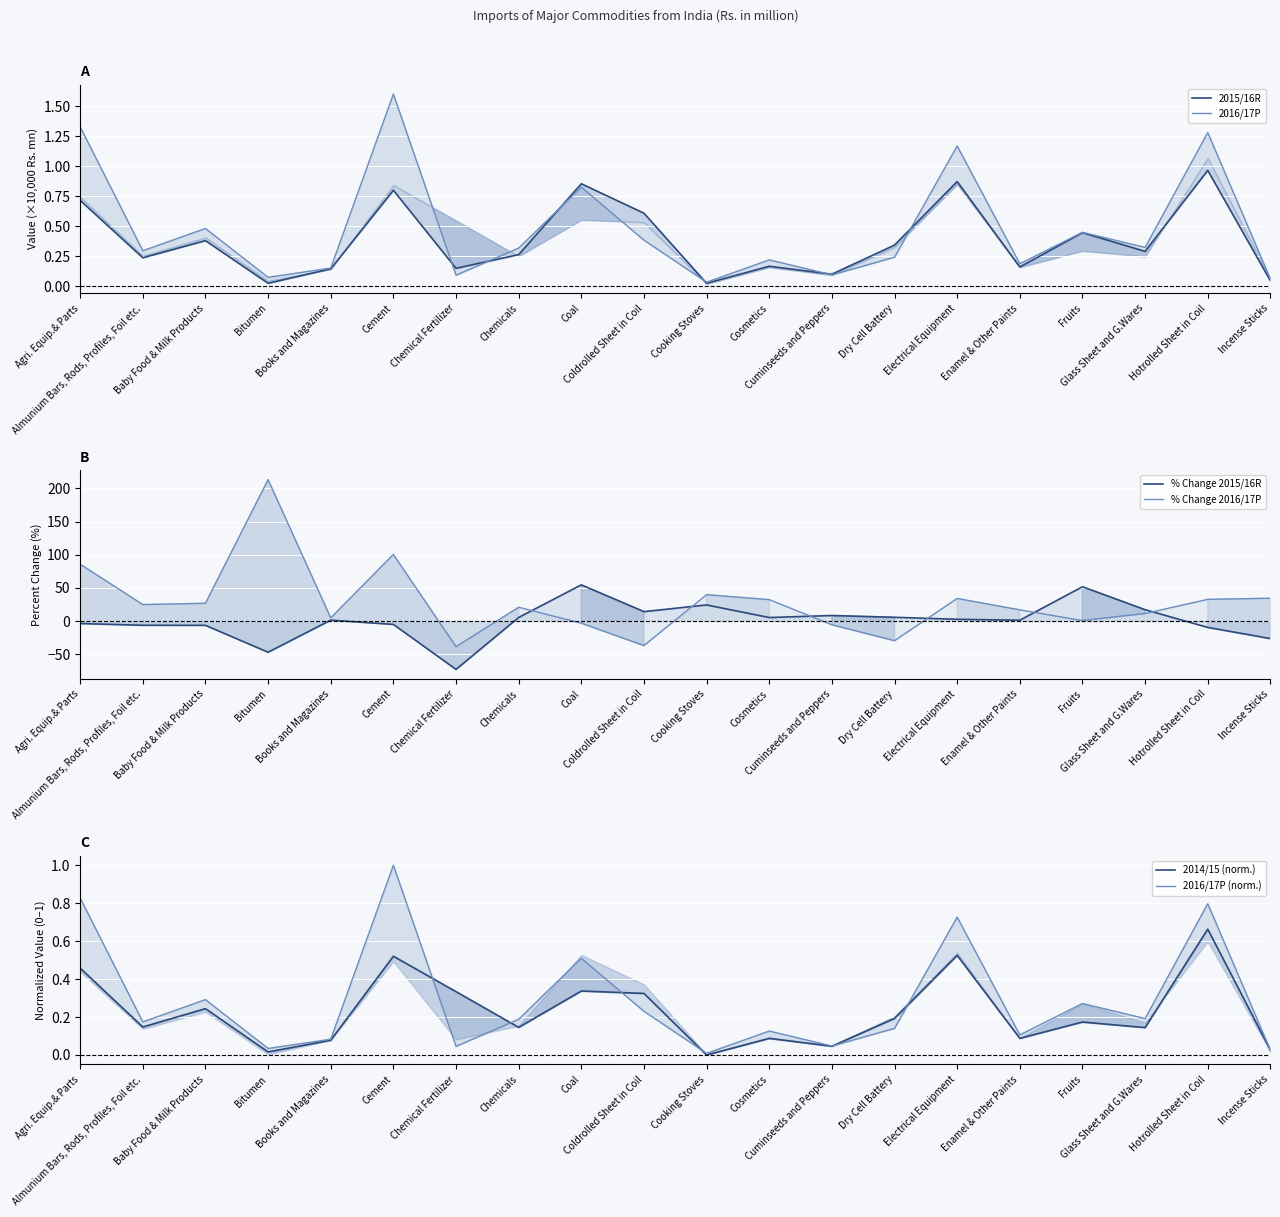

At which label is 2016/17P (norm.) closest to 0?

Cooking Stoves